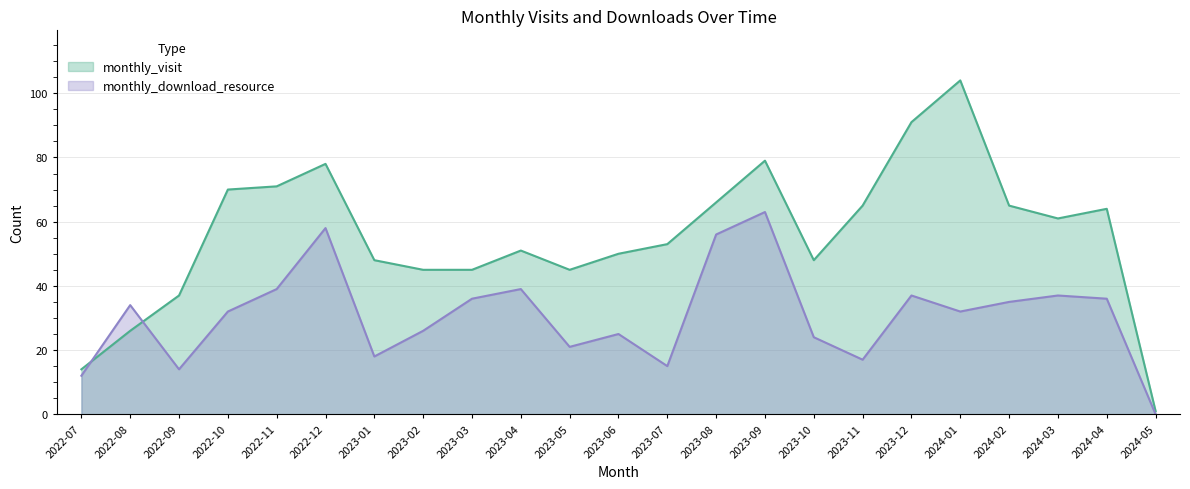

Which series changed the most between 2022-07 and 2024-02?

monthly_visit